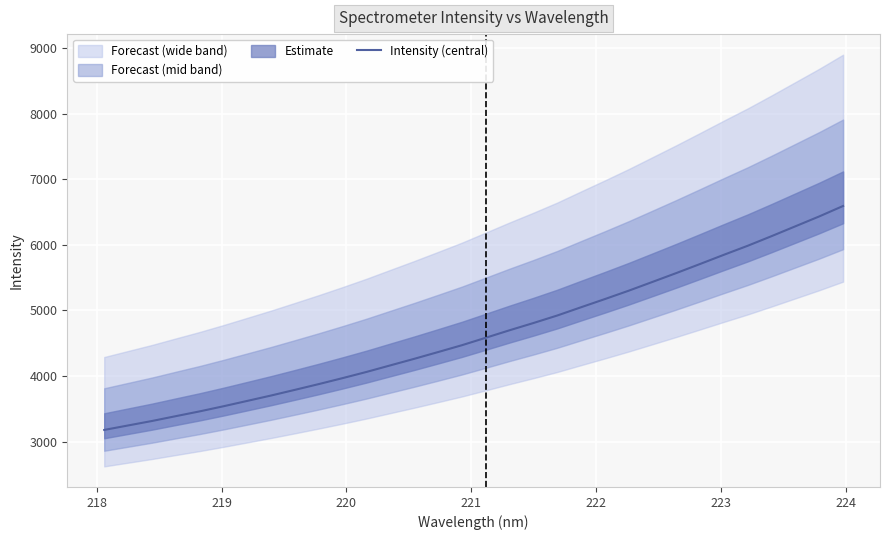

Read the value at 219.

3313.7